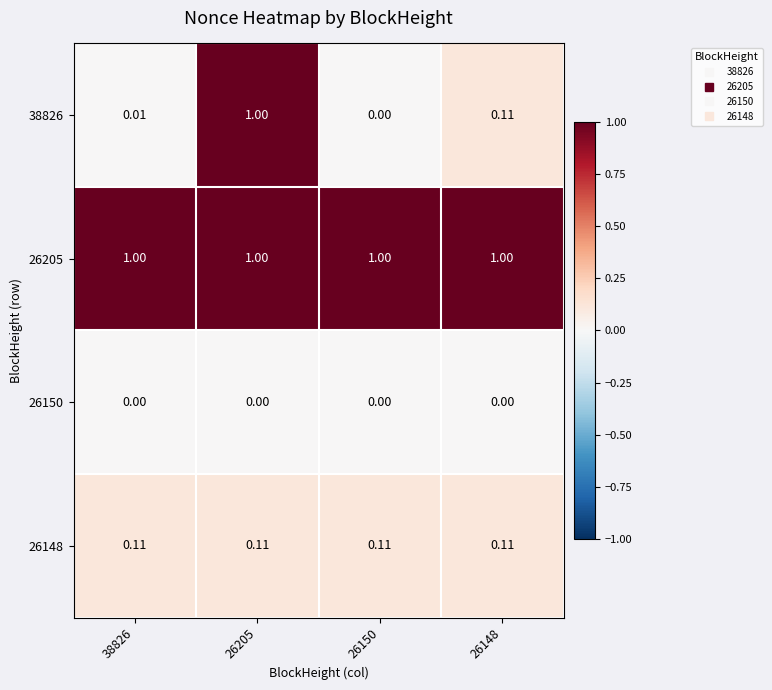

Is the value of 26148 at 38826 greater than the value of 26150 at 26148?

Yes